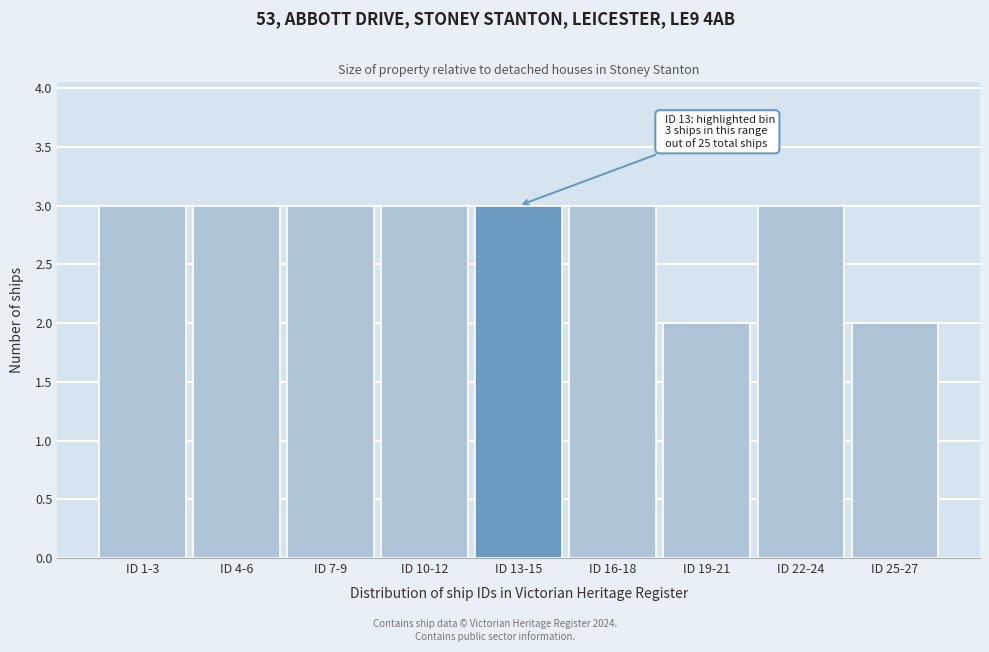

Reading right to left, list all the values displayed in this chart.

ID 25-27=2	ID 22-24=3	ID 19-21=2	ID 16-18=3	ID 13-15=3	ID 10-12=3	ID 7-9=3	ID 4-6=3	ID 1-3=3